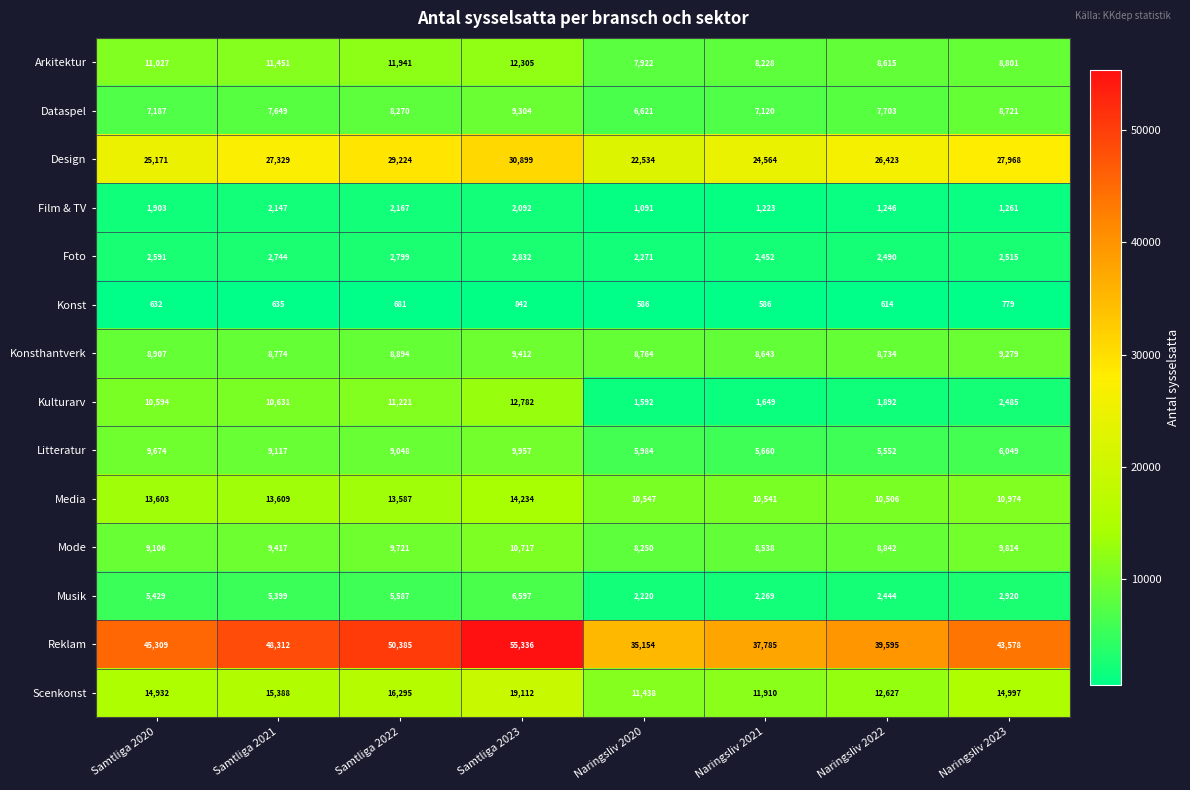

Count the number of categories in the chart.

8